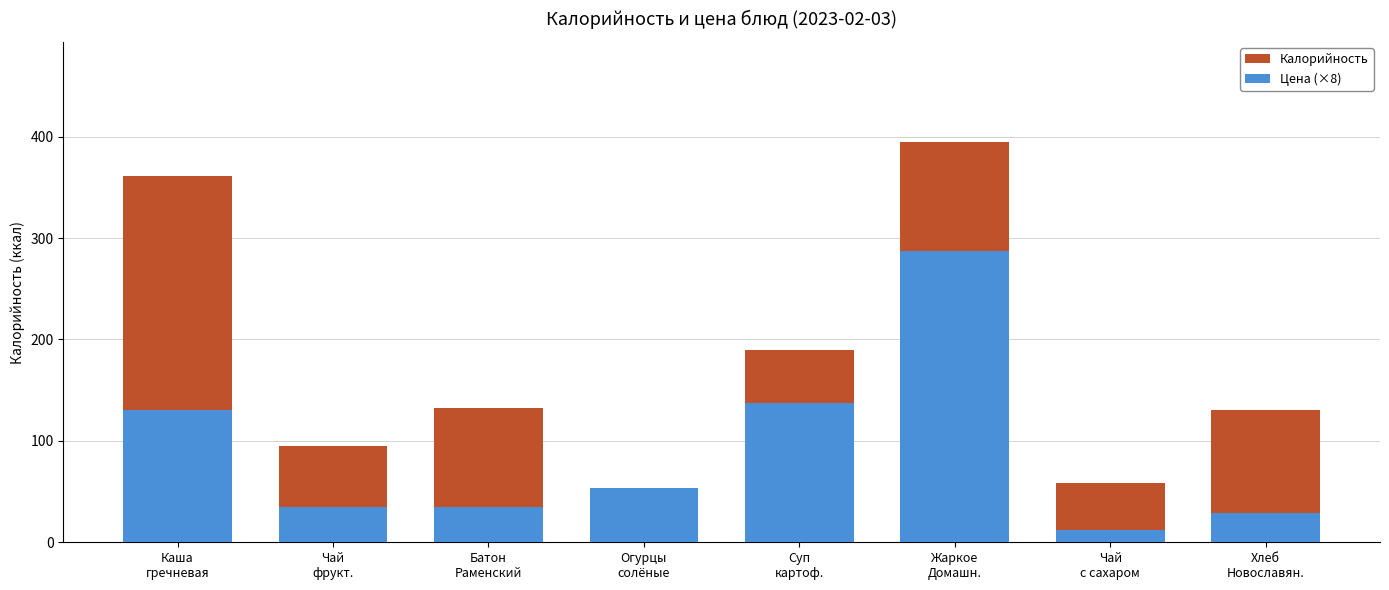

Does the chart contain any negative values?

No